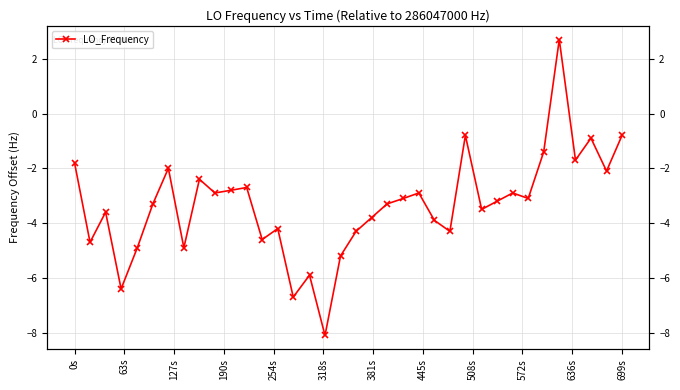

At which label does the data first exceed -3?

0s